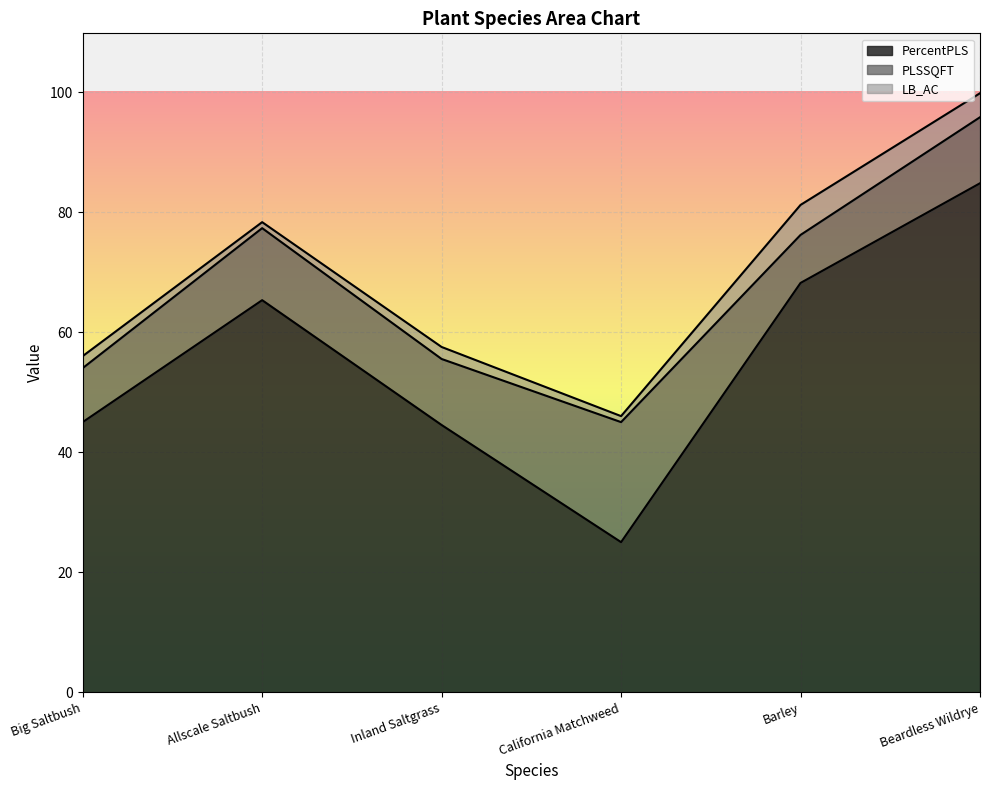

At which label does PLSSQFT reach its peak?

California Matchweed